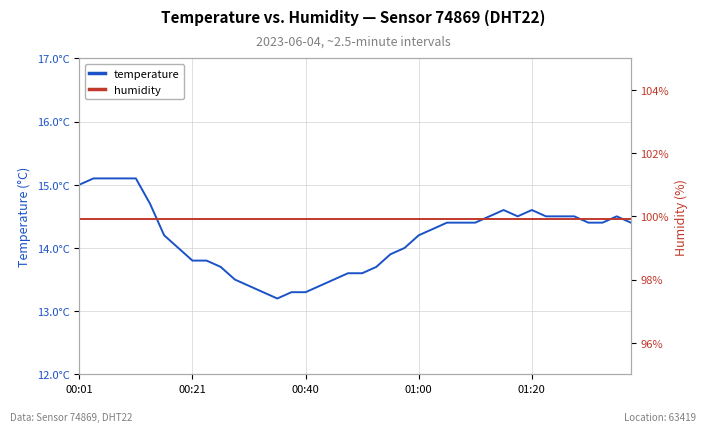

Reading right to left, transcribe all the data shown in this chart.

temperature: 14.4	14.5	14.4	14.4	14.5	14.5	14.5	14.6	14.5	14.6	14.5	14.4	14.4	14.4	14.3	14.2	14.0	13.9	13.7	13.6	13.6	13.5	13.4	13.3	13.3	13.2	13.3	13.4	13.5	13.7	13.8	13.8	14.0	14.2	14.7	15.1	15.1	15.1	15.1	15.0
humidity: 99.9	99.9	99.9	99.9	99.9	99.9	99.9	99.9	99.9	99.9	99.9	99.9	99.9	99.9	99.9	99.9	99.9	99.9	99.9	99.9	99.9	99.9	99.9	99.9	99.9	99.9	99.9	99.9	99.9	99.9	99.9	99.9	99.9	99.9	99.9	99.9	99.9	99.9	99.9	99.9